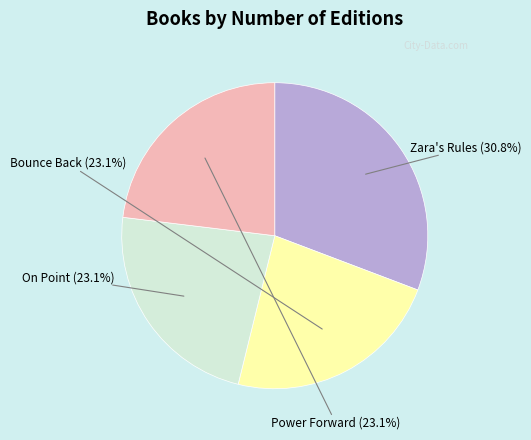

Count the number of slices in the pie.

4